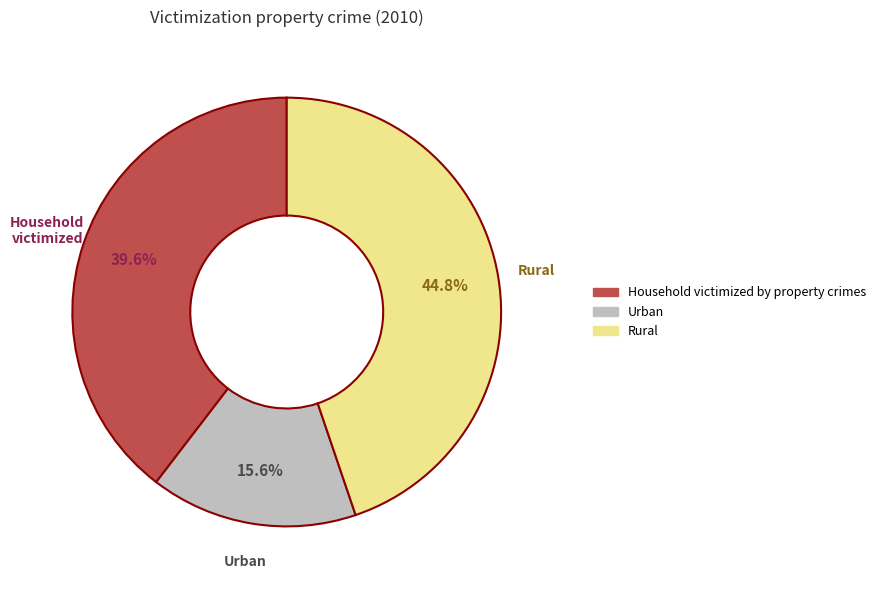

What is the smallest slice in the pie chart?

Urban